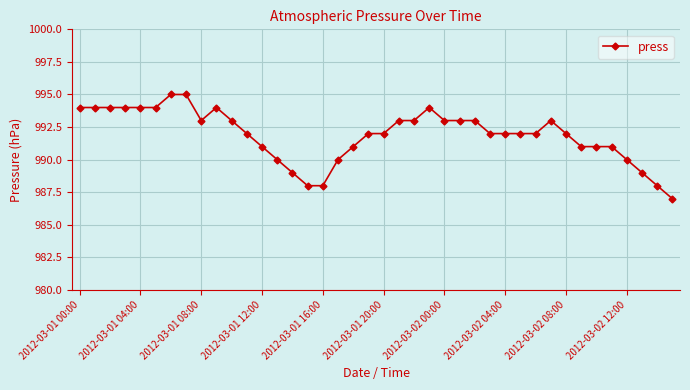

What is the value of the 39th point from the left?

988